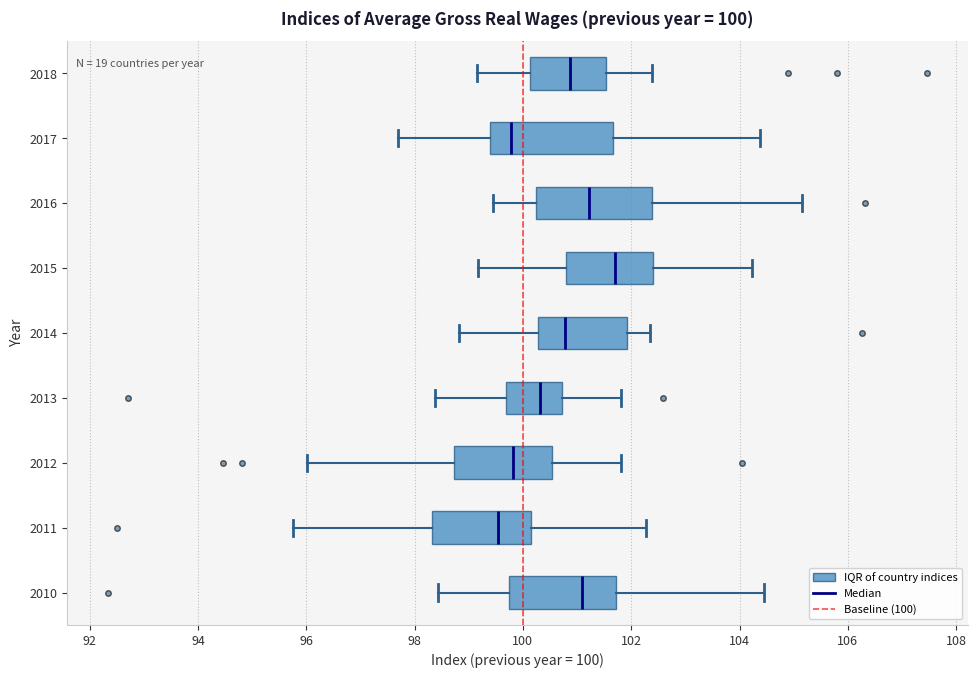

Which box's median line is the furthest to the left?

2011